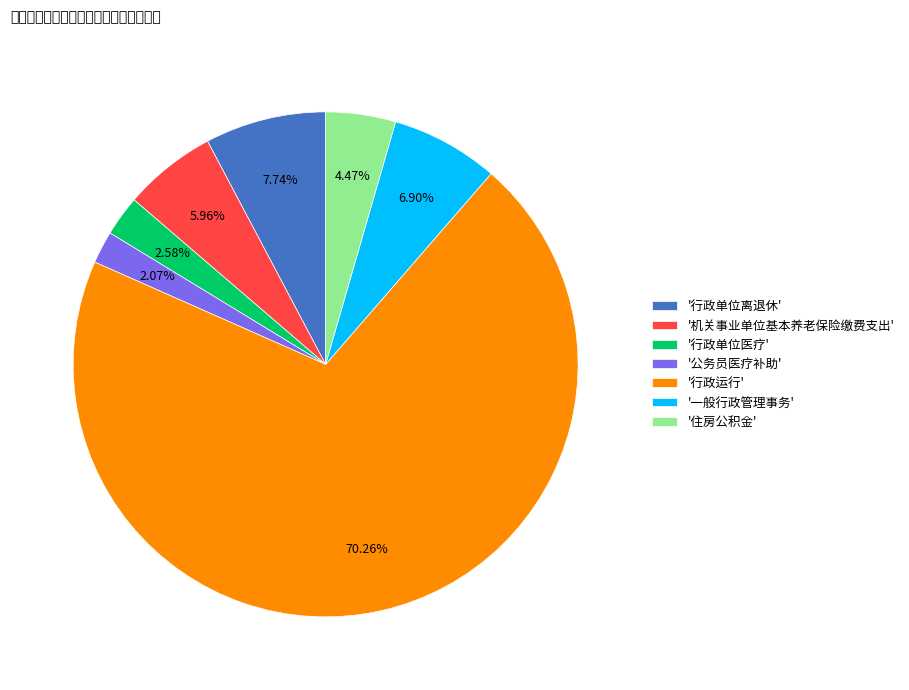

What is the largest slice in the pie chart?

'行政运行'